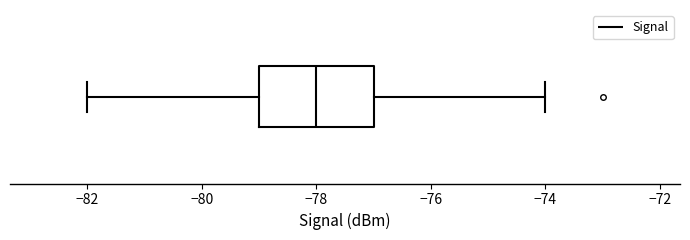

Where is the right edge of the box on the x-axis? The values are not printed on the chart, so give them approximately, as read against the axis.

-77